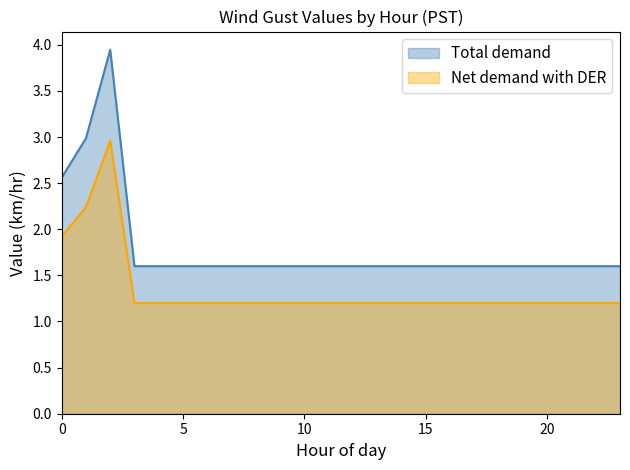

What is the difference between the maximum and minimum values in the Net demand with DER series?

1.8